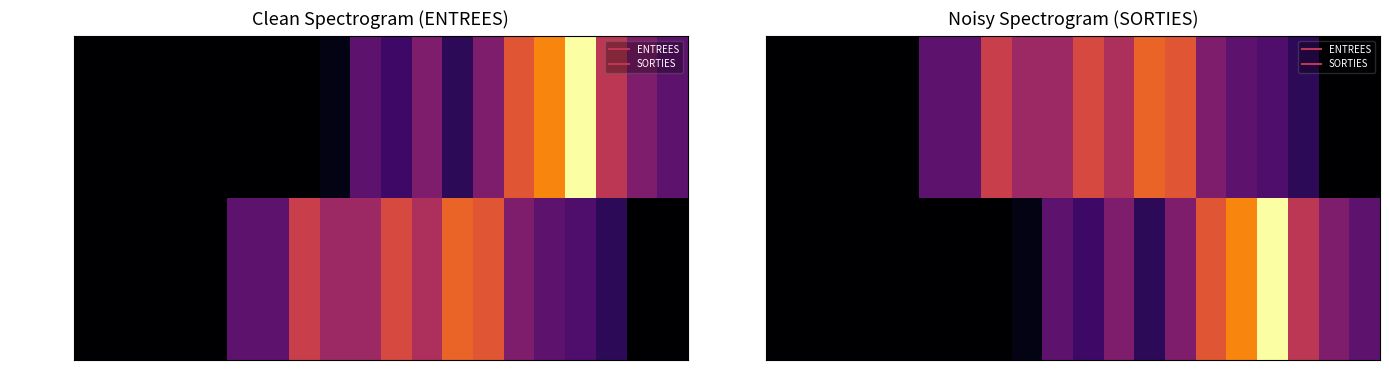

Which has a higher value, 16 or 7?

16